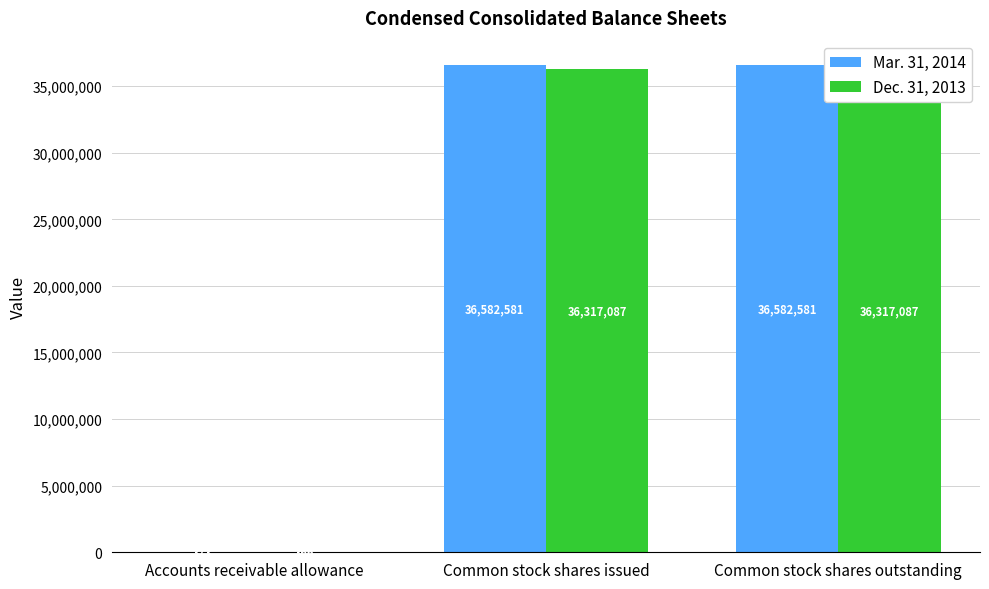

What is the highest value of the Mar. 31, 2014 series?

36582581